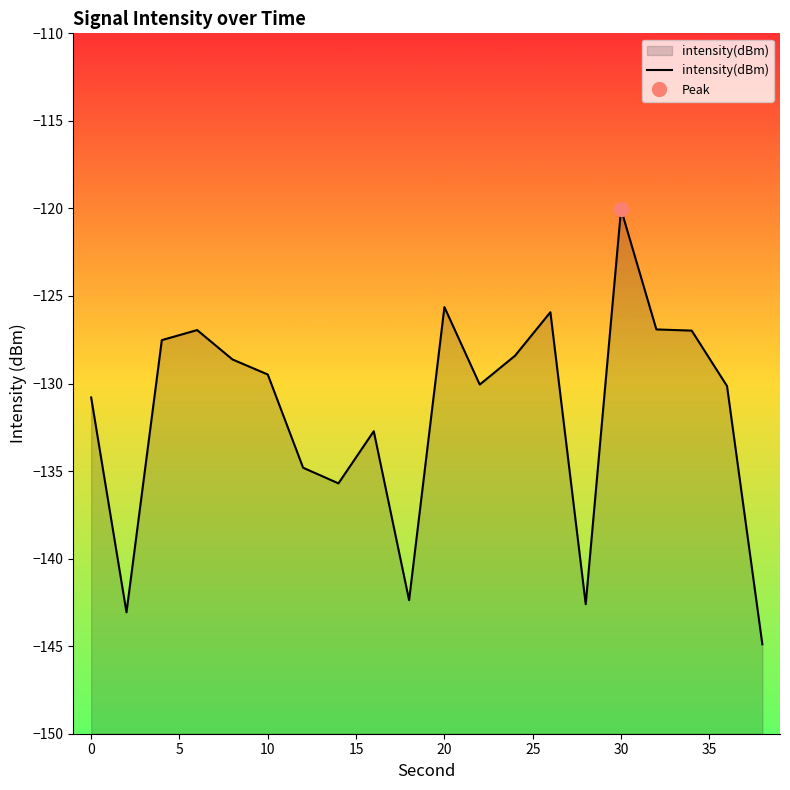

What is the value of the 7th point from the left?

-134.8